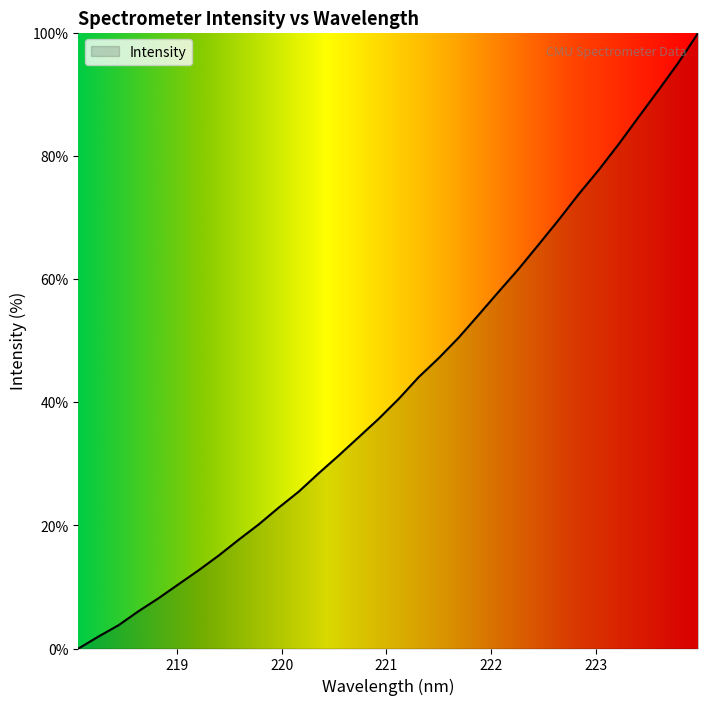

What is the greatest value displayed?

100.0